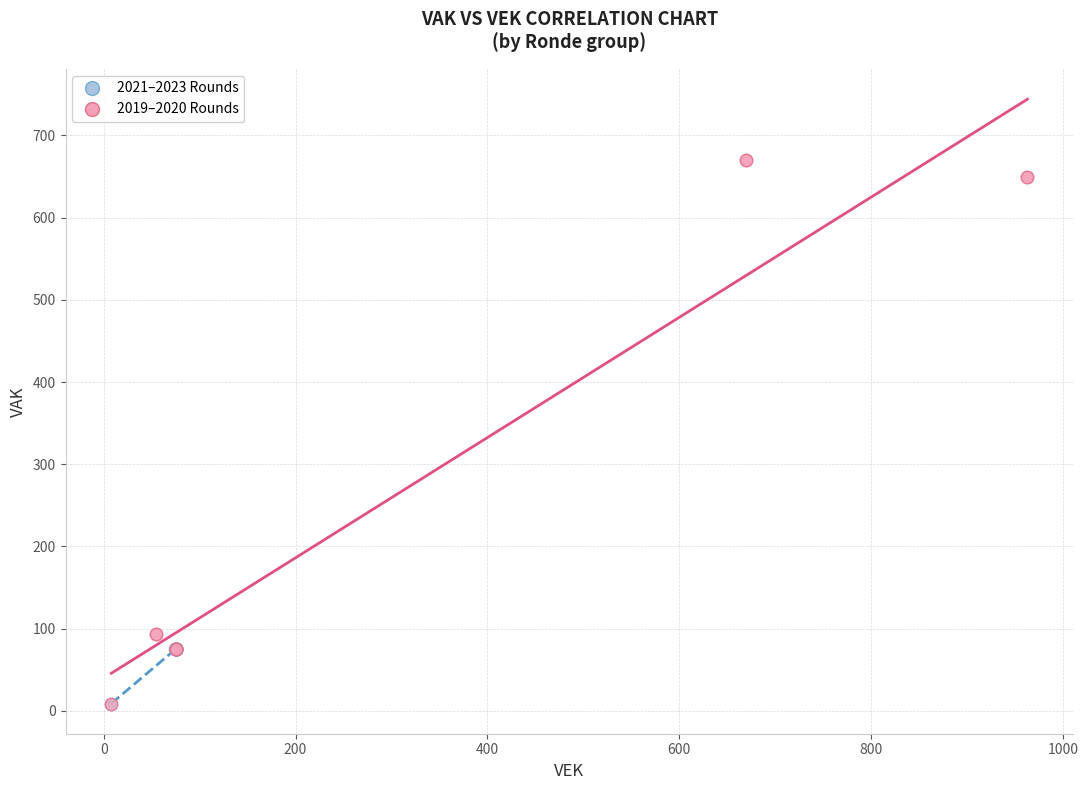

Which series has the widest spread of Y values?

2019–2020 Rounds